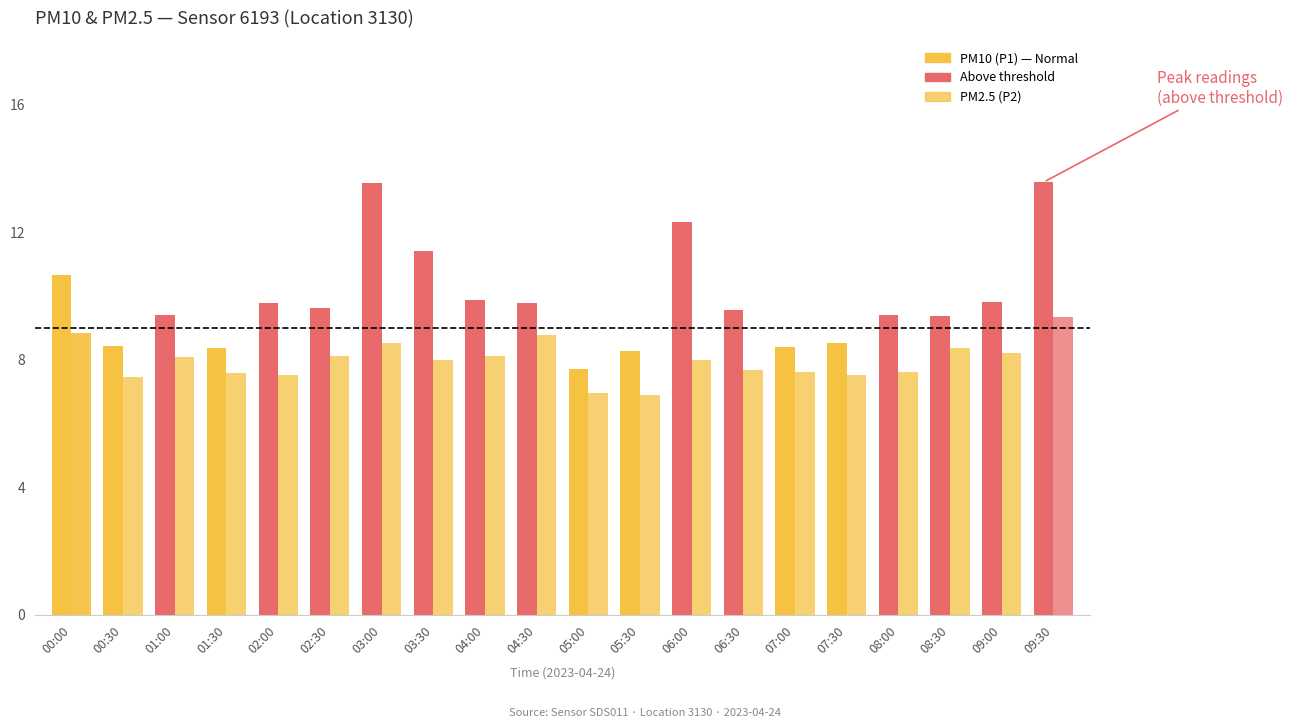

Rank the series at 01:30 from highest to lowest value.

PM10 (P1), PM2.5 (P2)